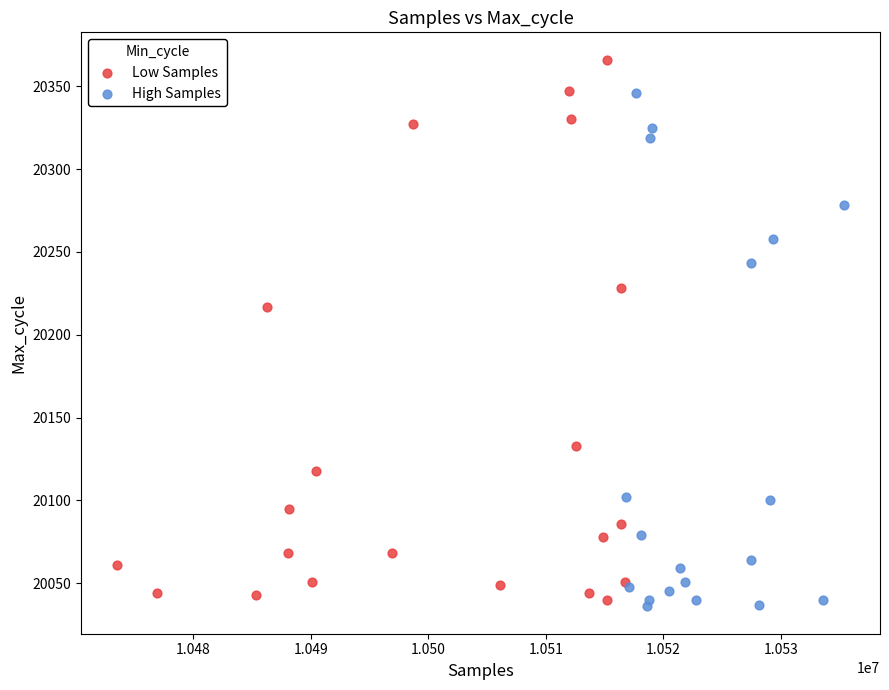

Which series reaches the maximum Y coordinate?

Low Samples